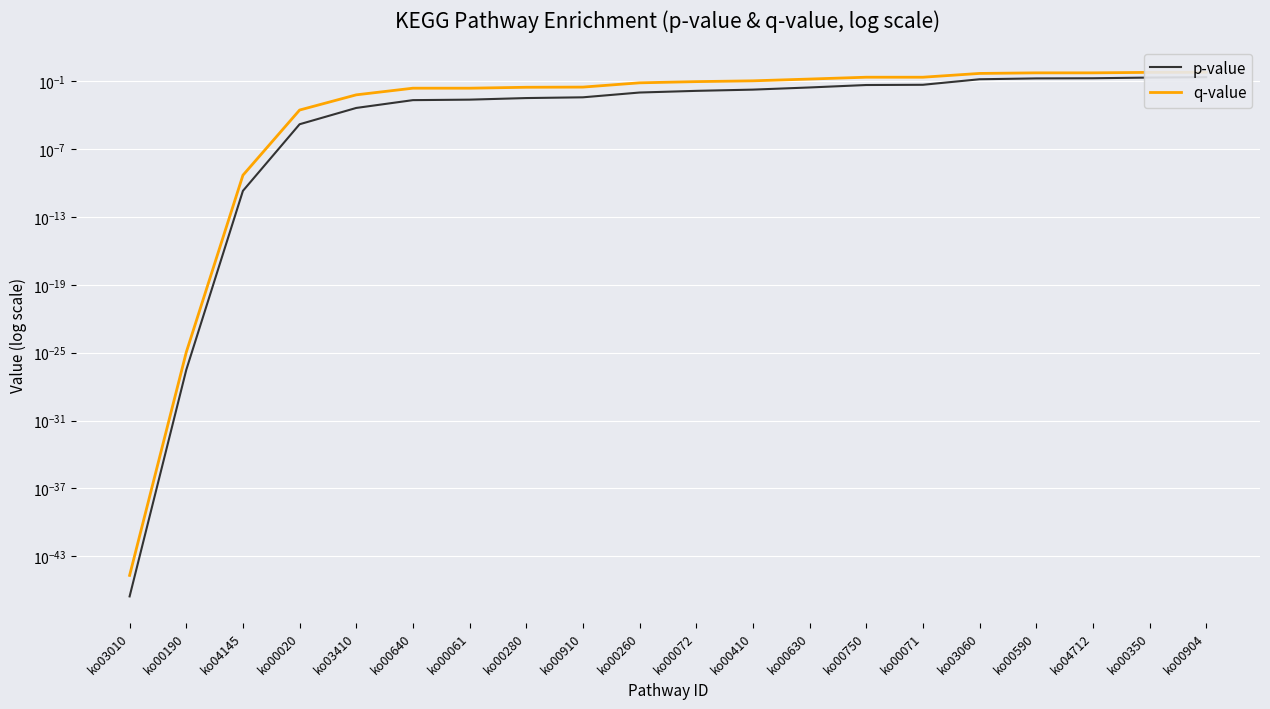

True or false: q-value and p-value intersect in this chart.

False